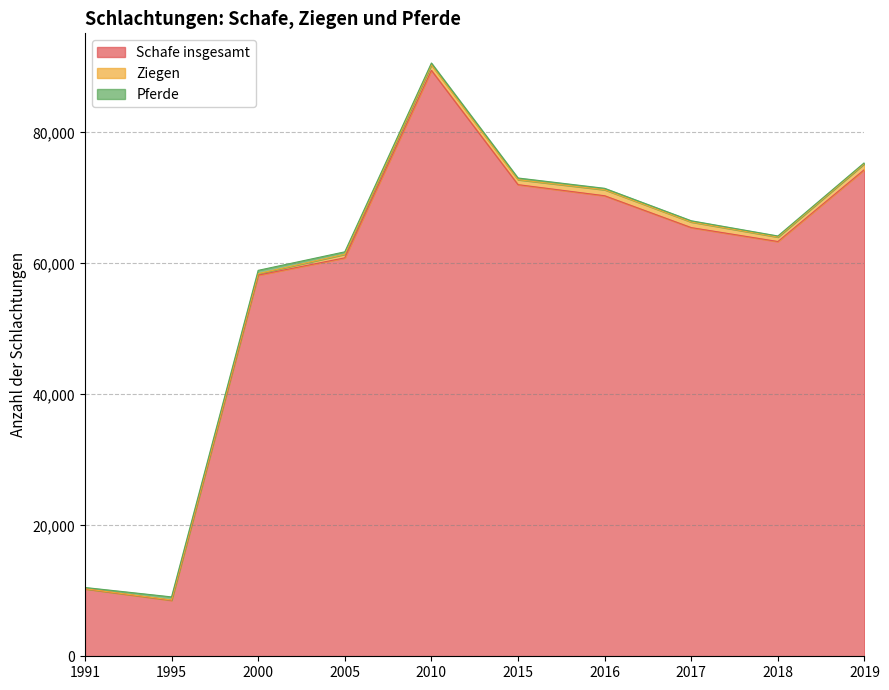

Which series changed the most between 2000 and 2015?

Schafe insgesamt